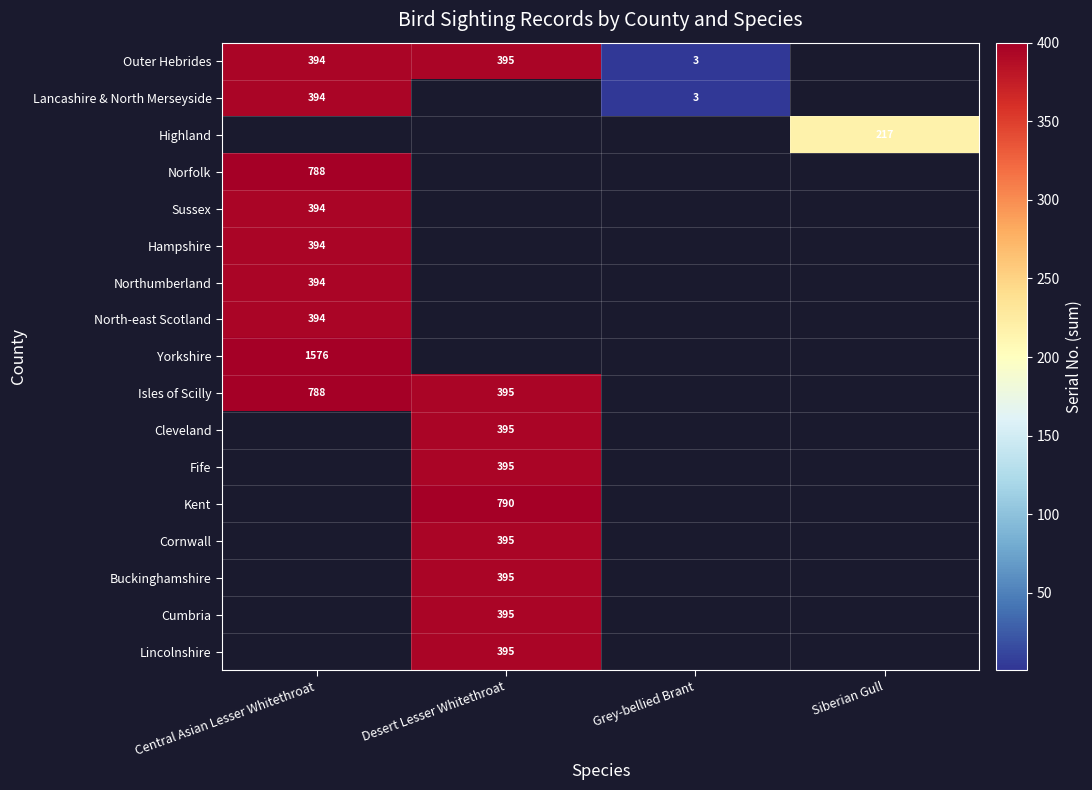

The Outer Hebrides series shows 707 at Central Asian Lesser Whitethroat. True or false?

False